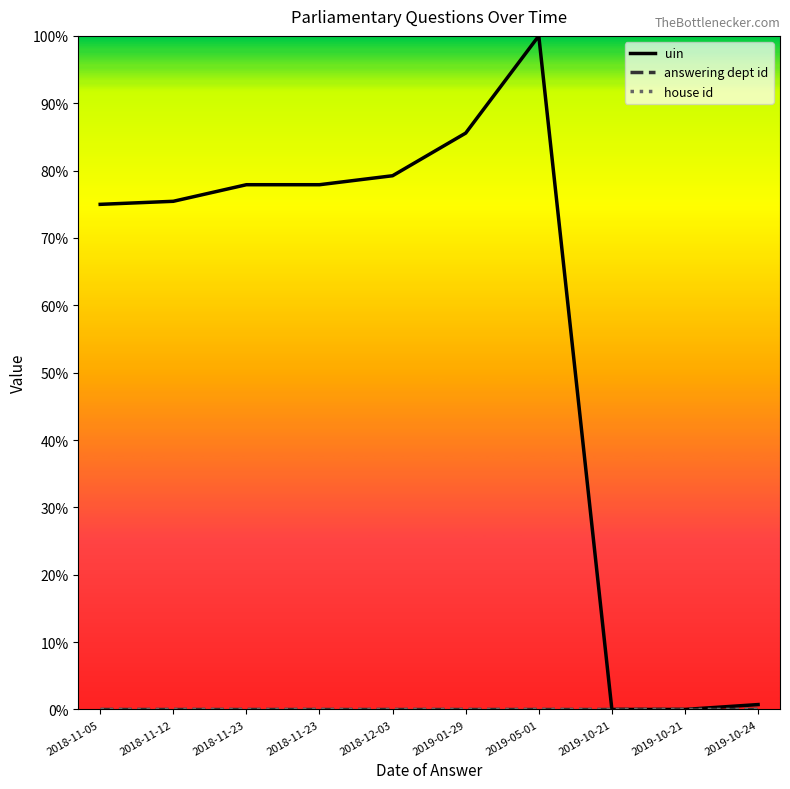

True or false: answering dept id and uin intersect in this chart.

False